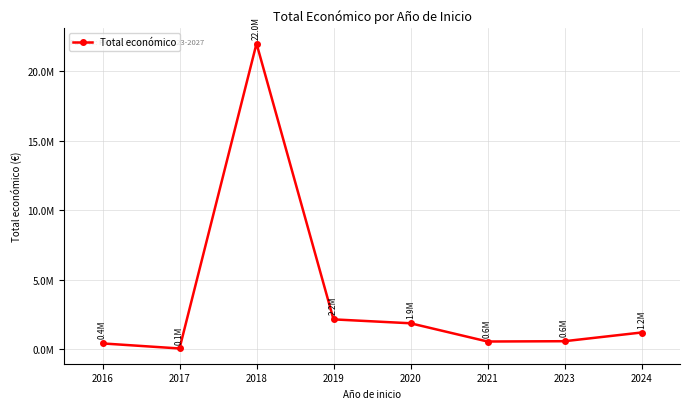

What is the ratio of the value at 2021 to the value at 2023?

1.0